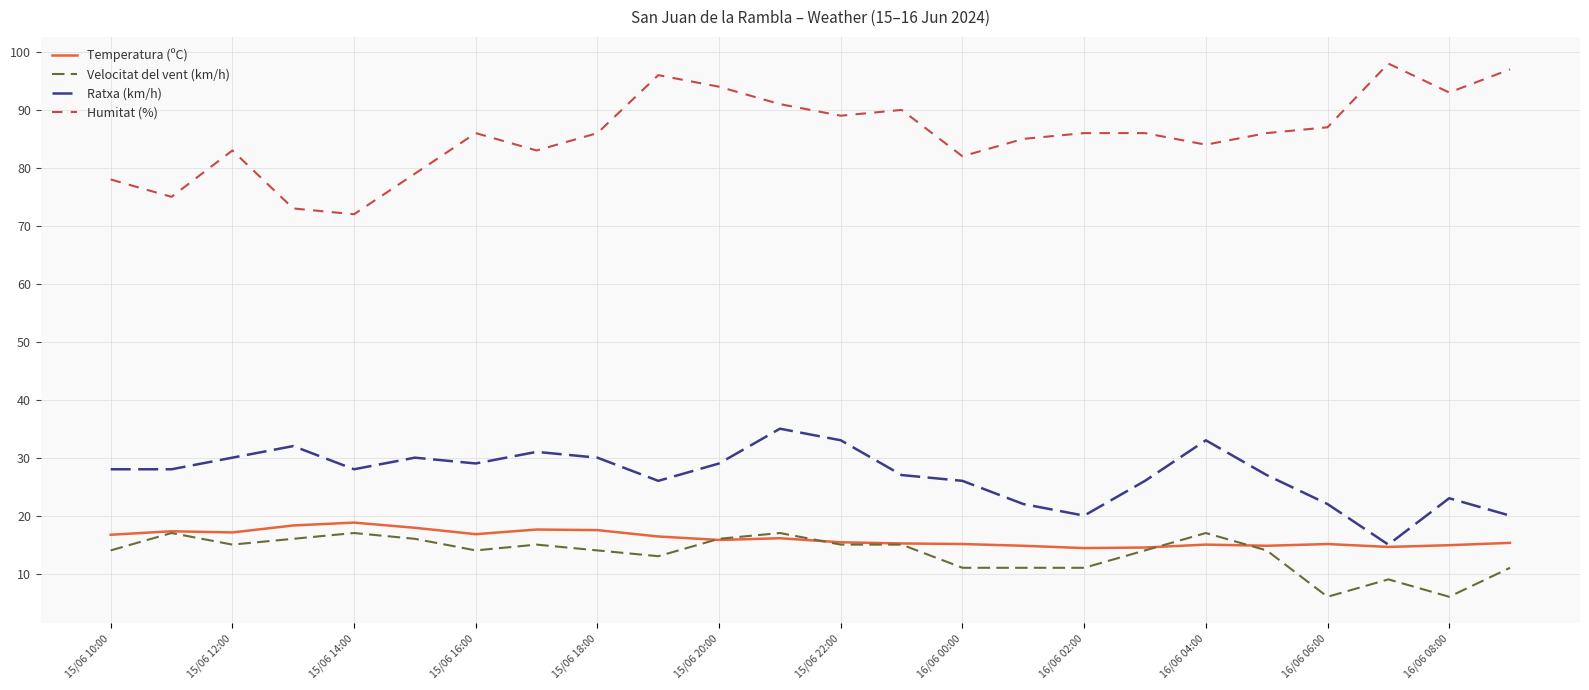

What is the difference between the maximum and second lowest values in the Temperatura (ºC) series?

4.3